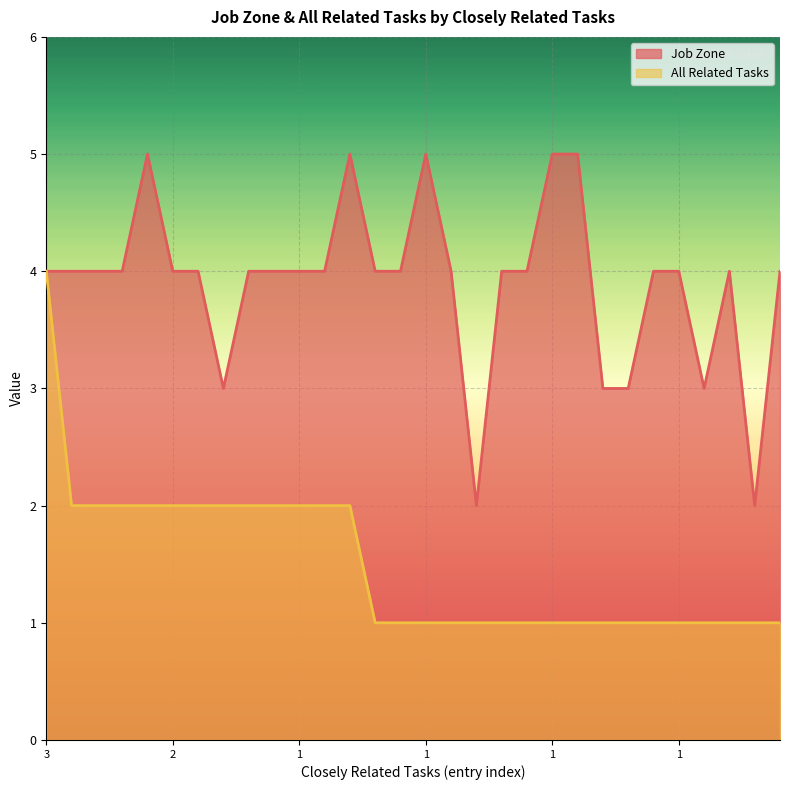

Between 1 and 2, which is larger?

2